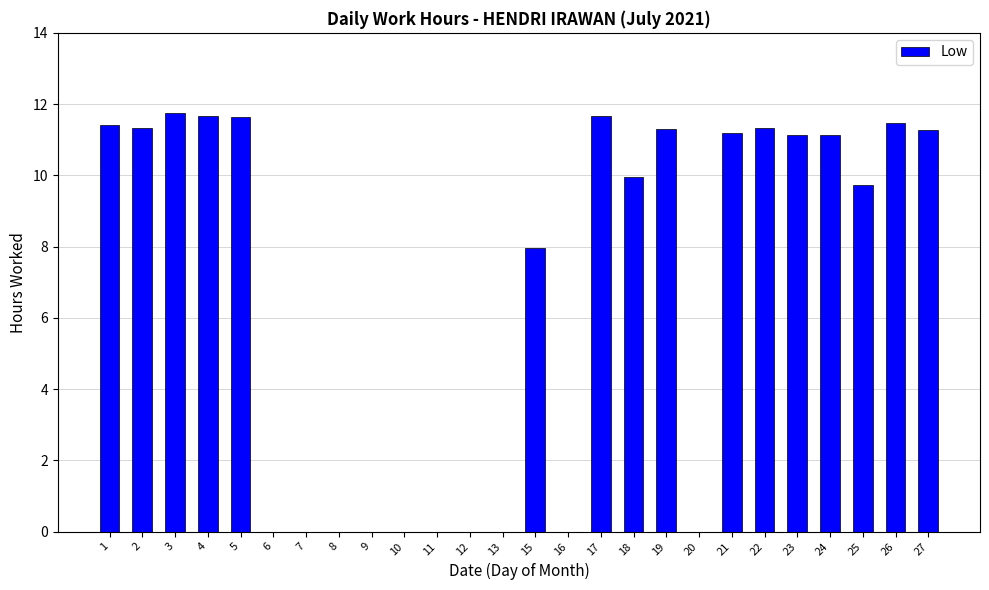

What is the sum of the values at 26 and 11?

11.5